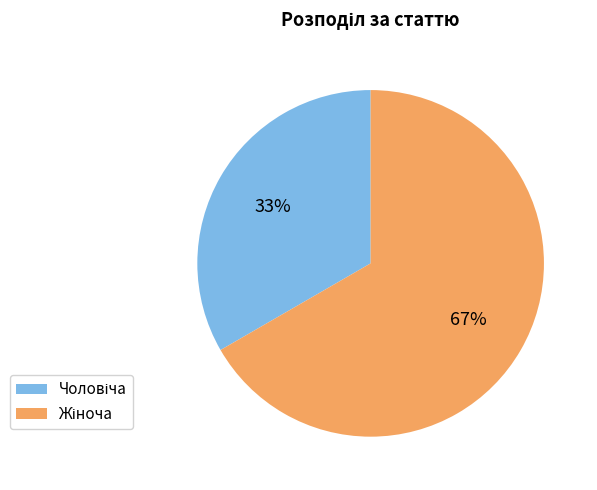

How many segments does this pie chart have?

2